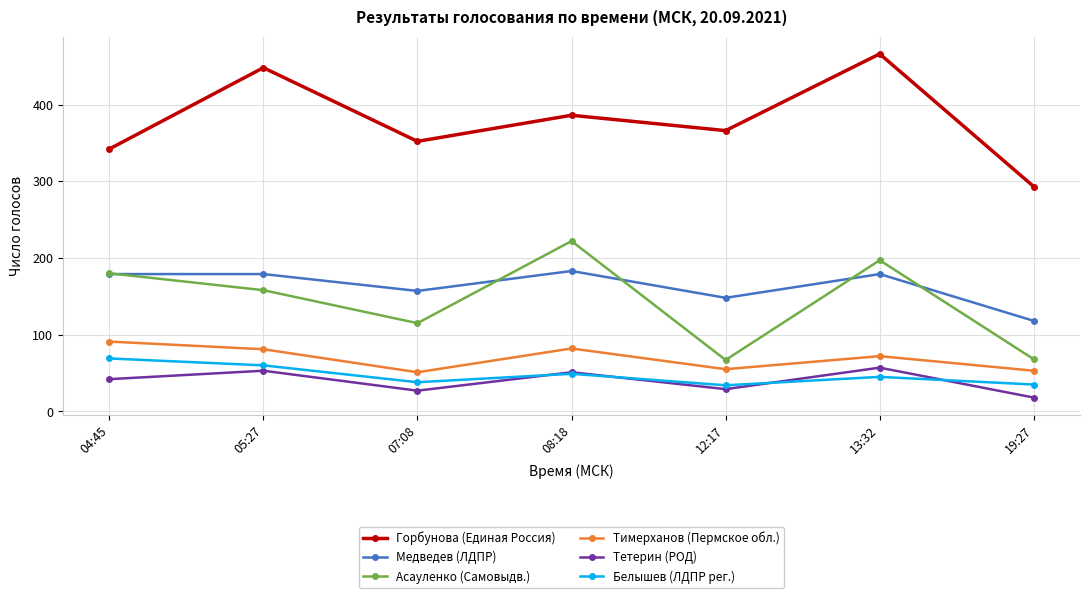

True or false: Горбунова (Единая Россия) and Белышев (ЛДПР рег.) intersect in this chart.

False